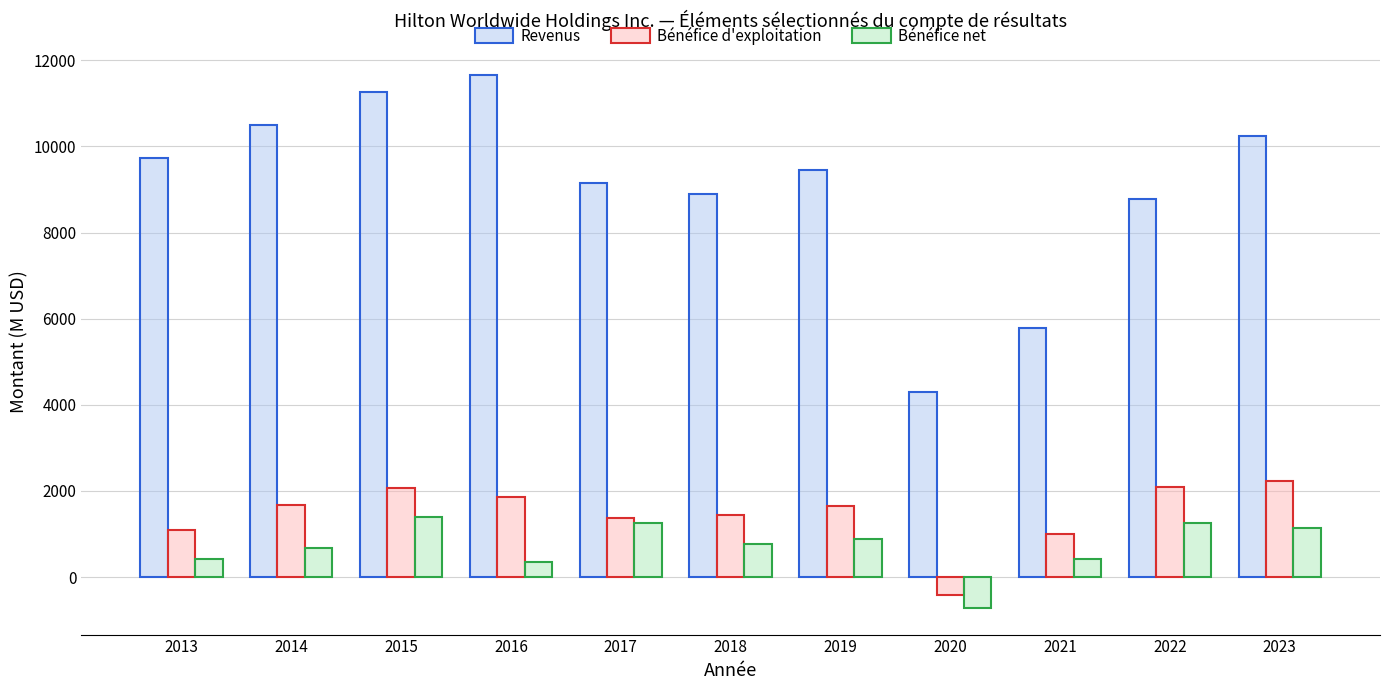

How many data points in Revenus are less than 9452?

5